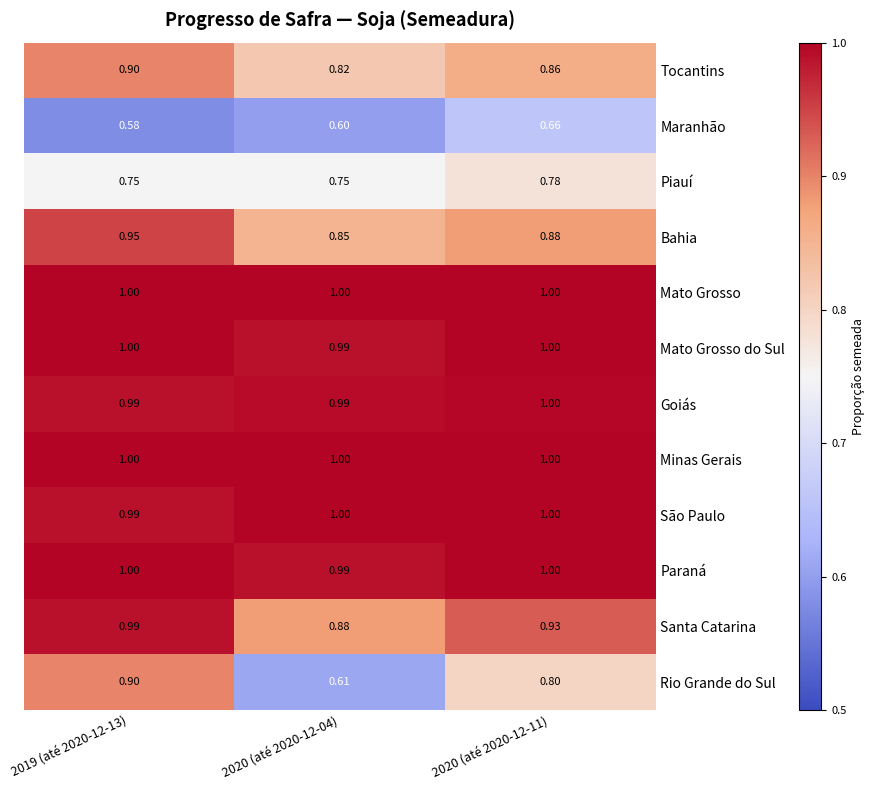

Is the value of Minas Gerais at 2019 (até 2020-12-13) greater than the value of Santa Catarina at 2020 (até 2020-12-04)?

Yes